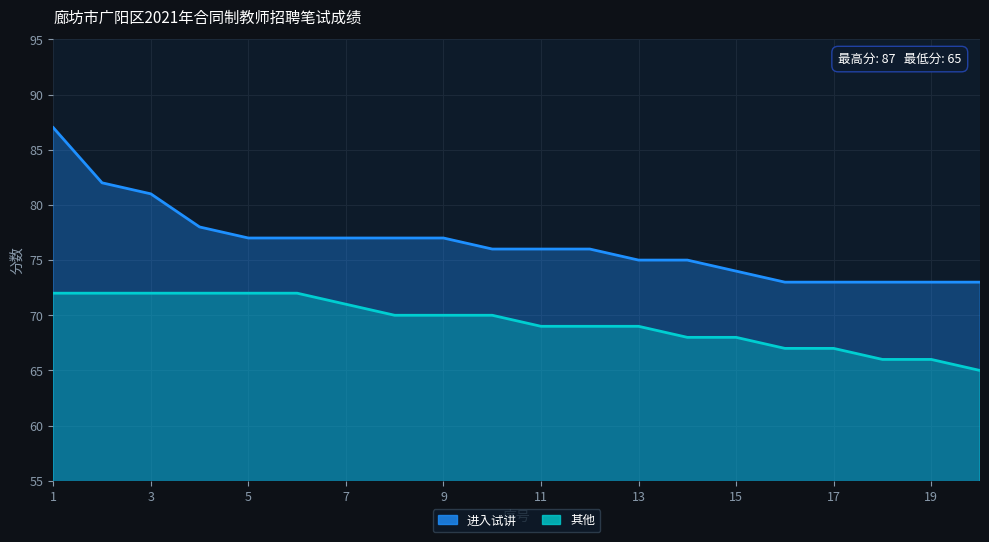

At which label does 其他 first exceed 70?

1